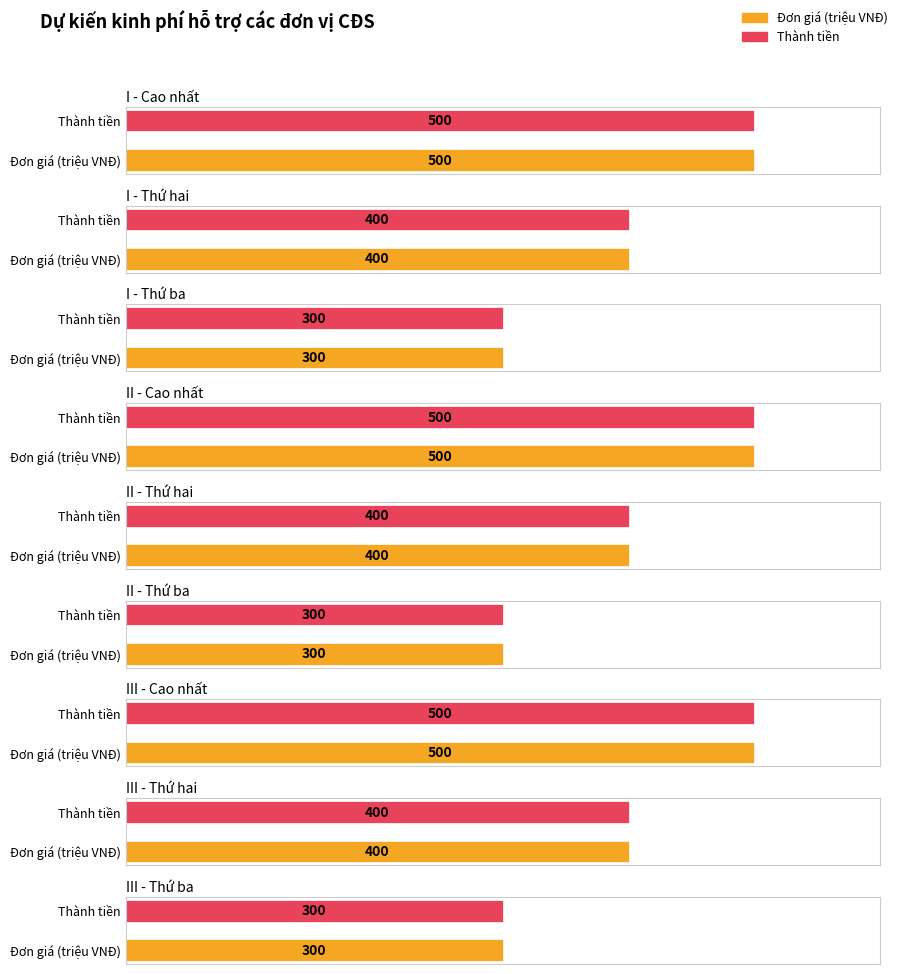

Which category has the lowest value across all series?

I - Thứ ba